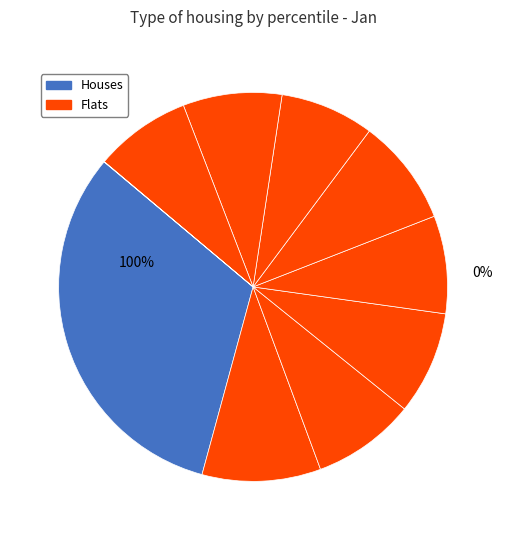

Does pct65 account for over 50% of the chart?

No